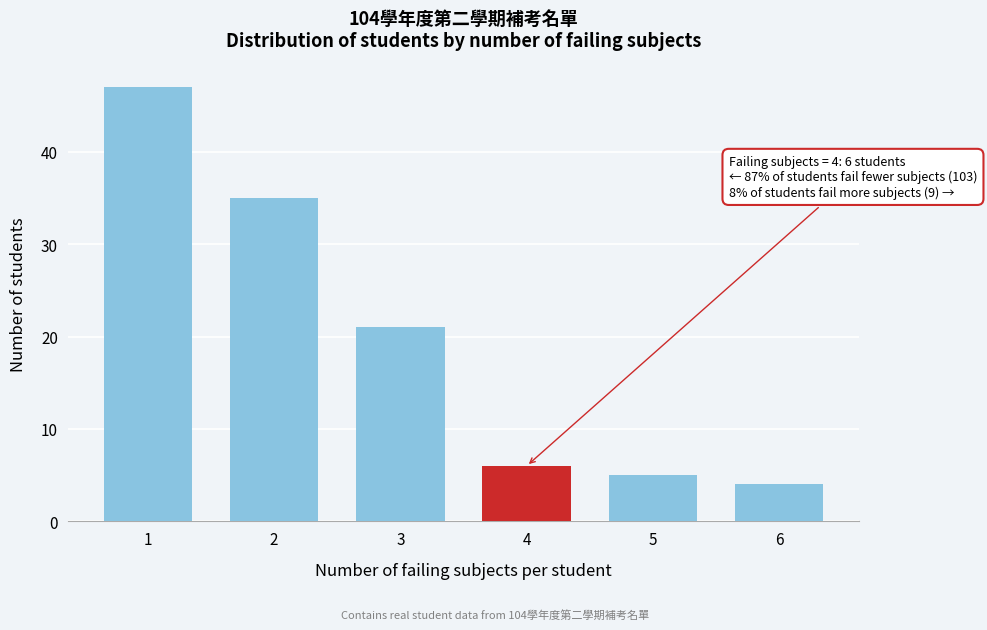

Reading right to left, what are all the values shown in this chart?

6=4	5=5	4=6	3=21	2=35	1=47